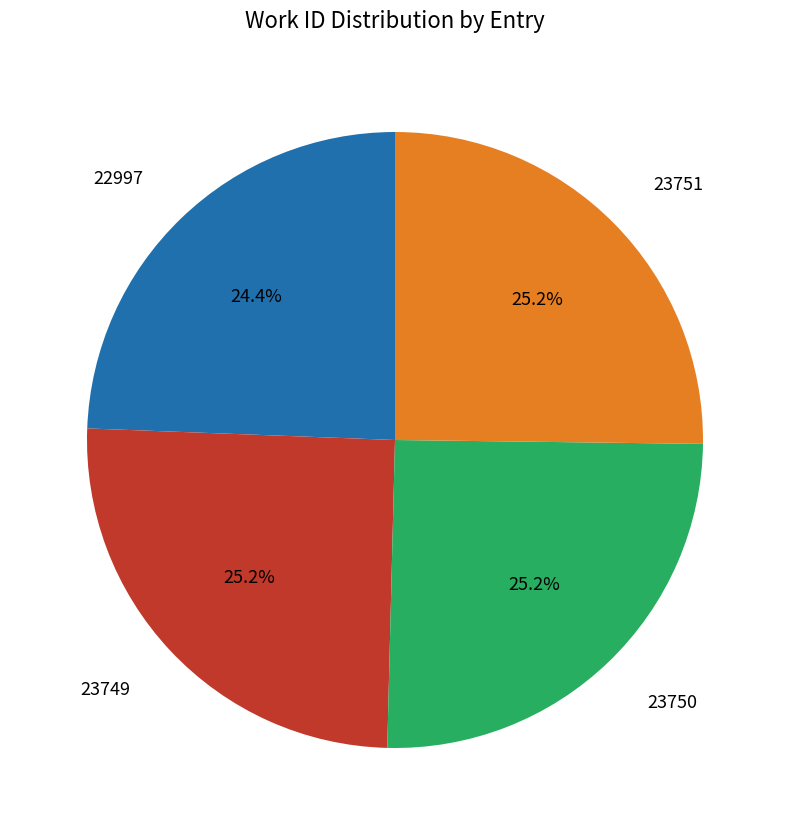

What portion of the pie excludes 22997?

75.6%